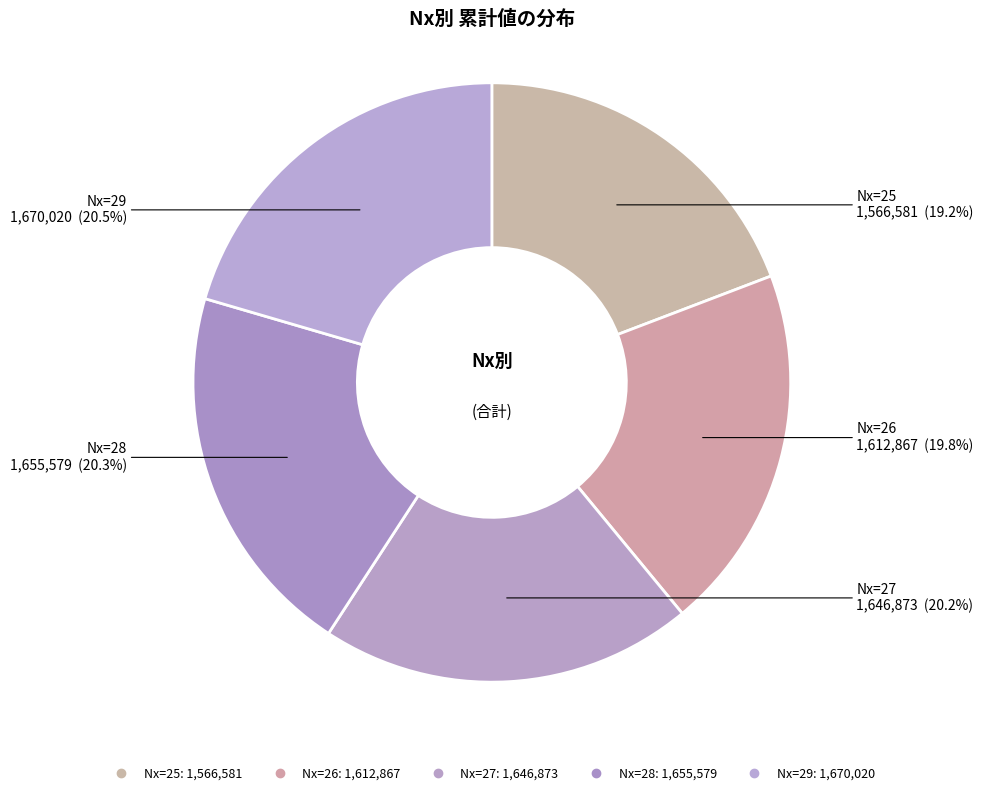

Which category has the biggest portion of the pie?

29